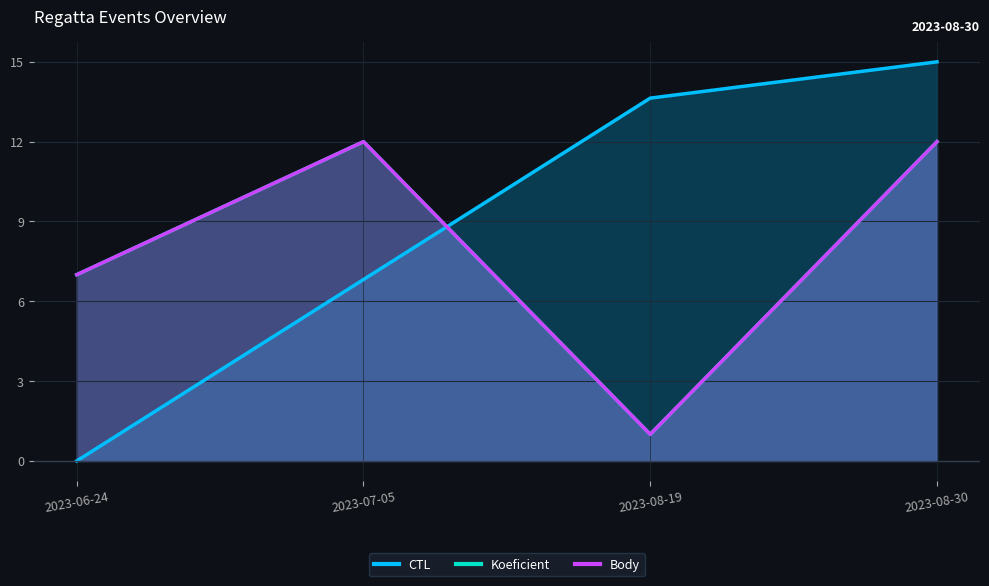

Which category has the lowest value across all series?

2023-06-24